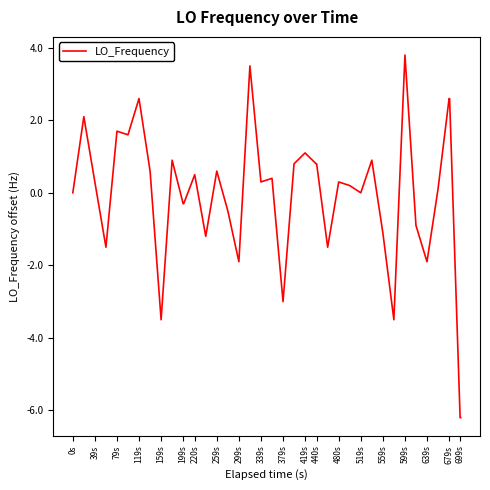

Reading left to right, list all the values displayed in this chart.

0.0	2.1	0.3	-1.5	1.7	1.6	2.6	0.6	-3.5	0.9	-0.3	-0.3	0.5	-1.2	0.6	-0.5	-1.9	3.5	0.3	0.4	-3.0	0.8	1.1	0.8	0.8	-1.5	0.3	0.2	0.0	0.9	-1.1	-3.5	3.8	-0.9	-1.9	0.1	2.6	2.6	-6.2	-6.2